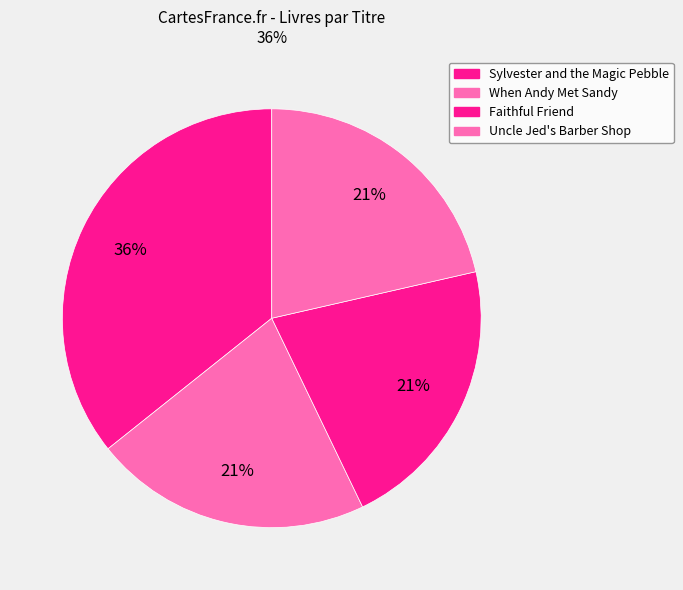

Which slice is the largest?

Sylvester and the Magic Pebble